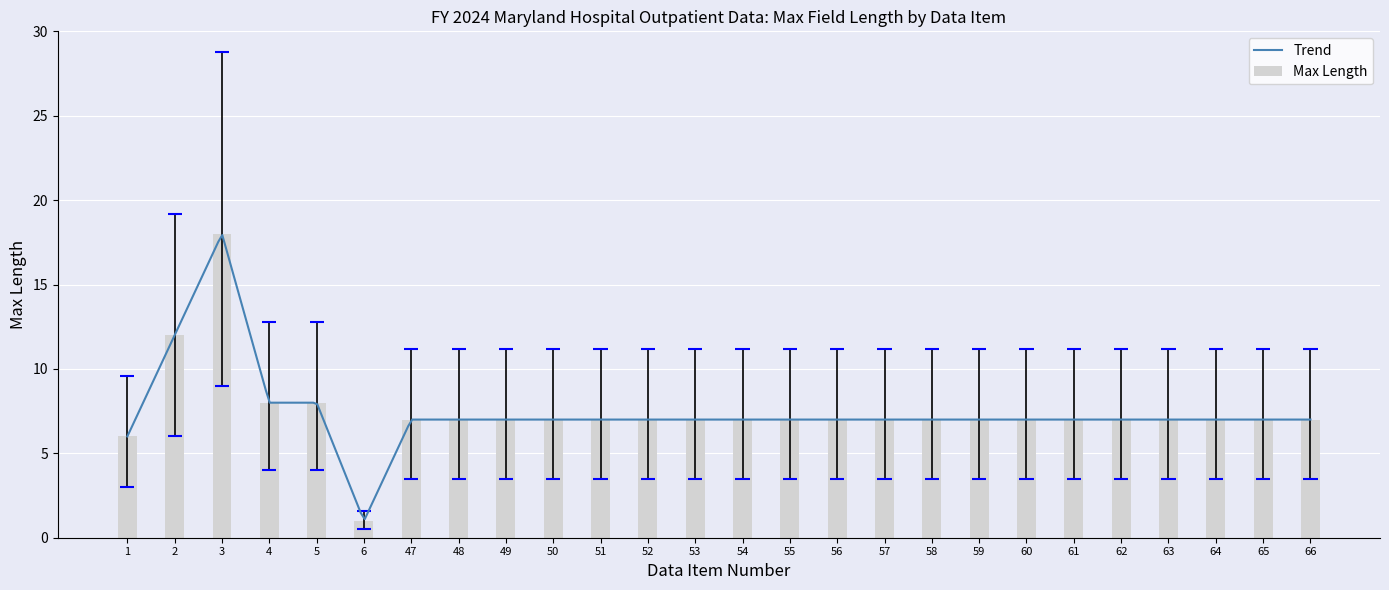

Read the Max Length value at 50, to the nearest 5.

5